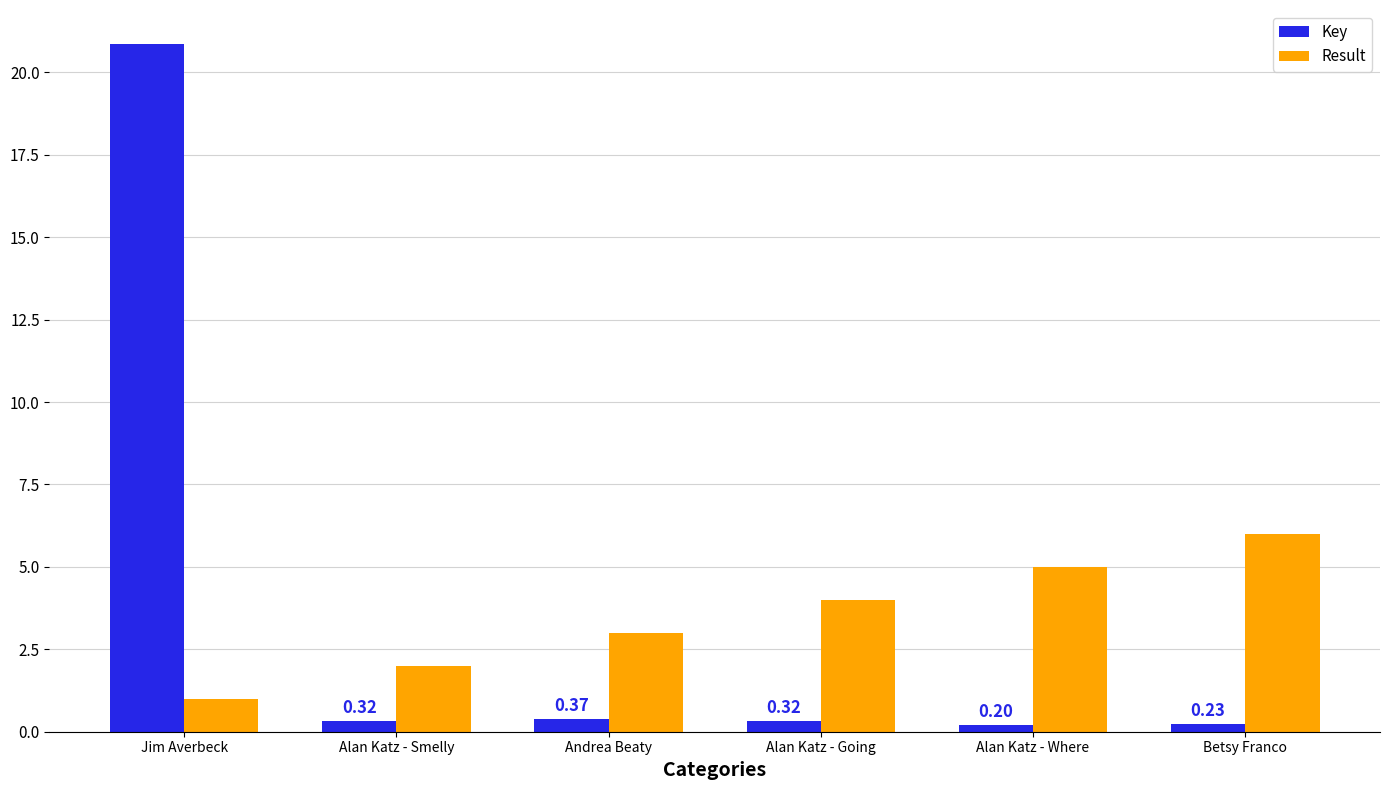

What is the lowest value of the Result series?

1.0